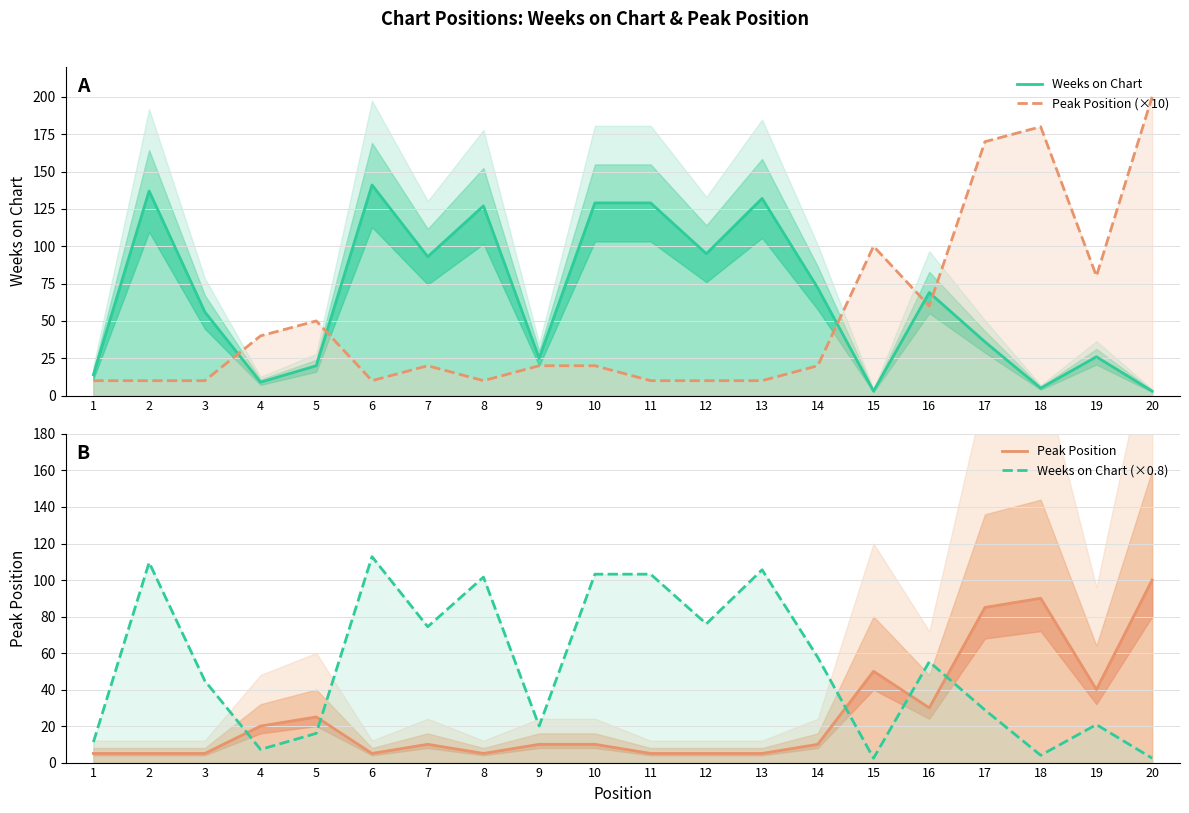

Which category has the highest value in the Weeks on Chart series?

6